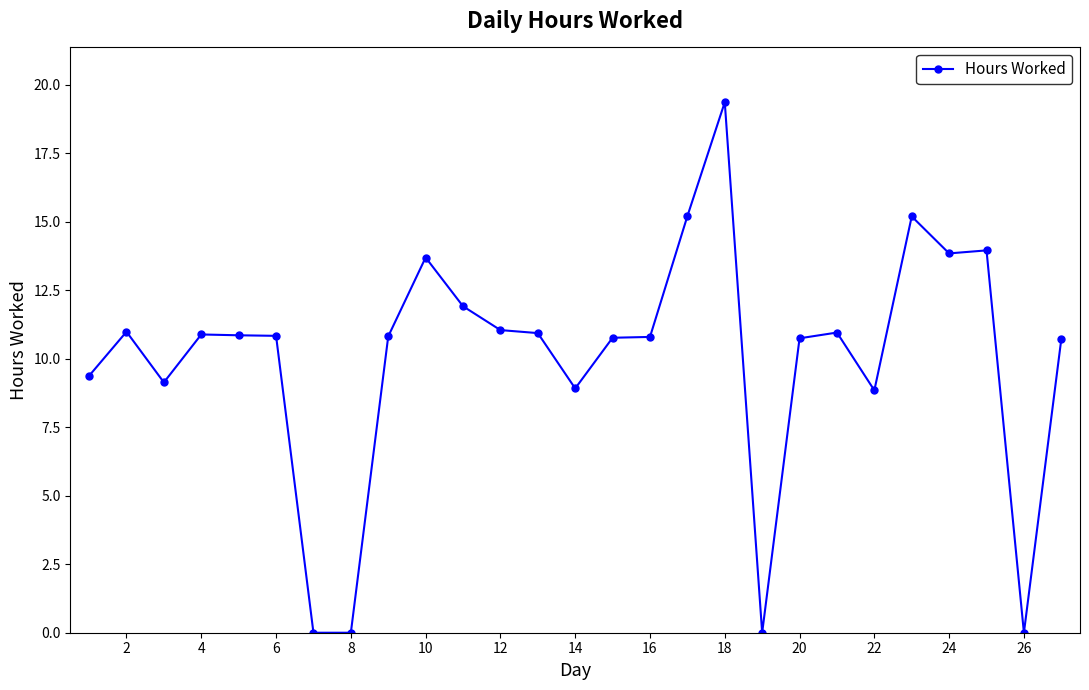

True or false: there are more than 0 points higher than both neighbors.

True